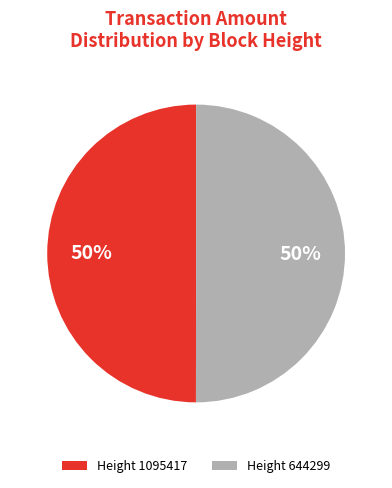

Count the number of slices in the pie.

2